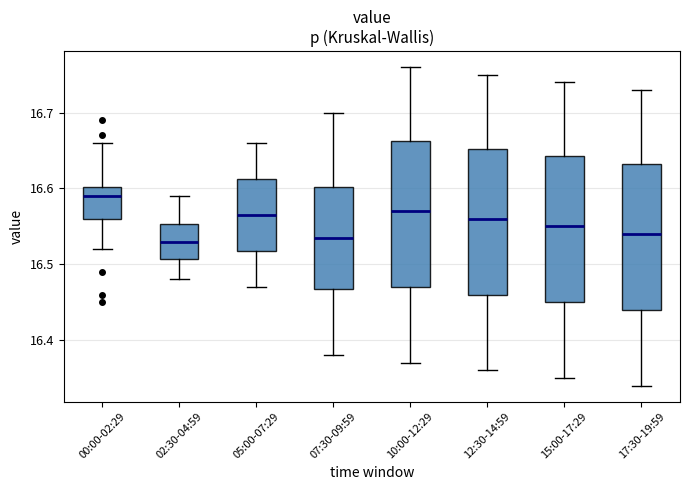

Where is the lower edge of the box for 17:30-19:59 on the y-axis? The values are not printed on the chart, so give them approximately, as read against the axis.

16.44